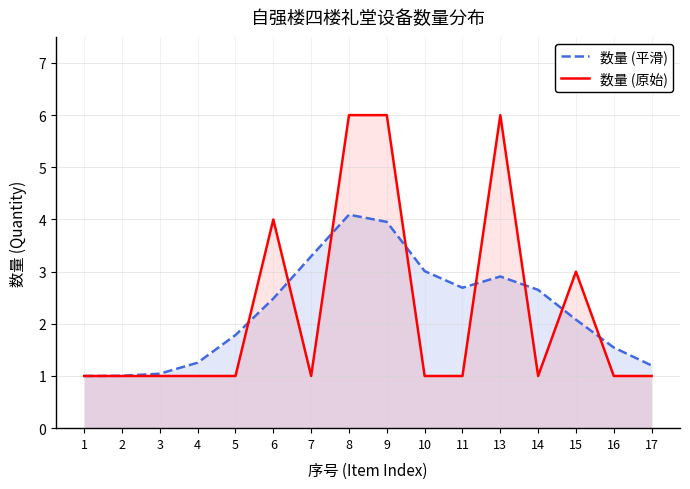

What is the difference between the highest and lowest values at 16?

0.5